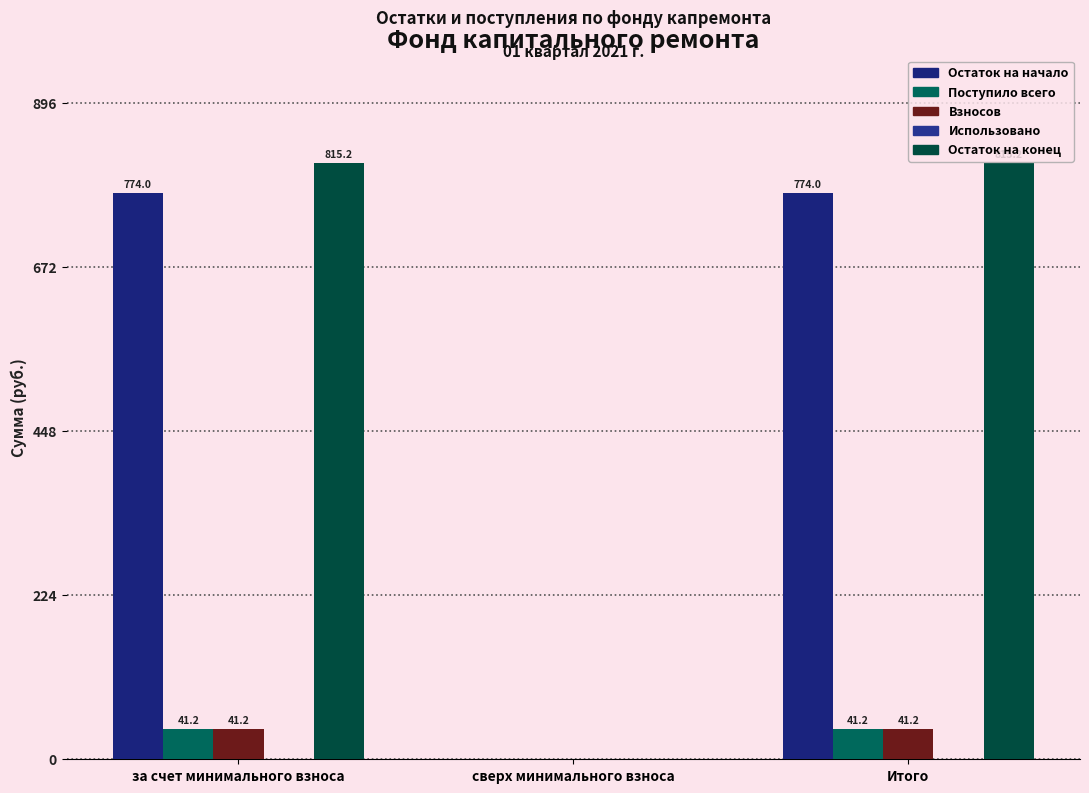

How many groups of bars are there?

3